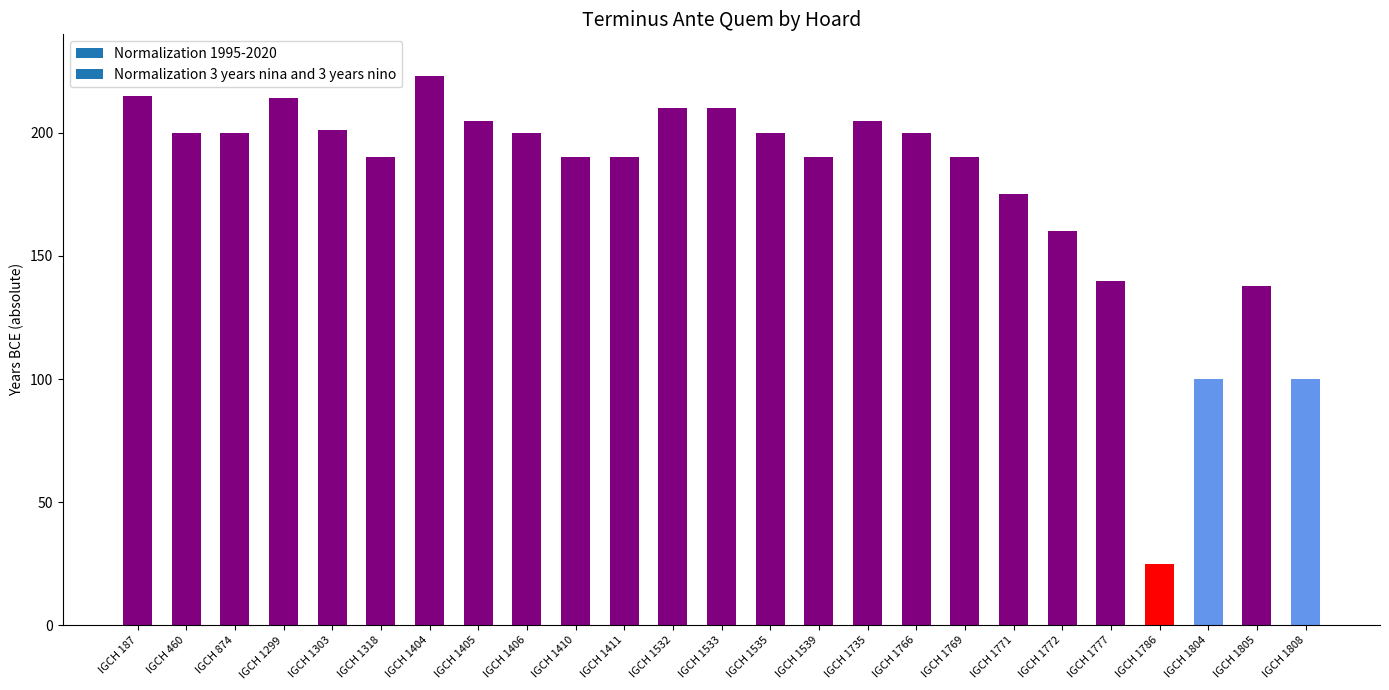

Between IGCH 1299 and IGCH 1766, which is larger?

IGCH 1299